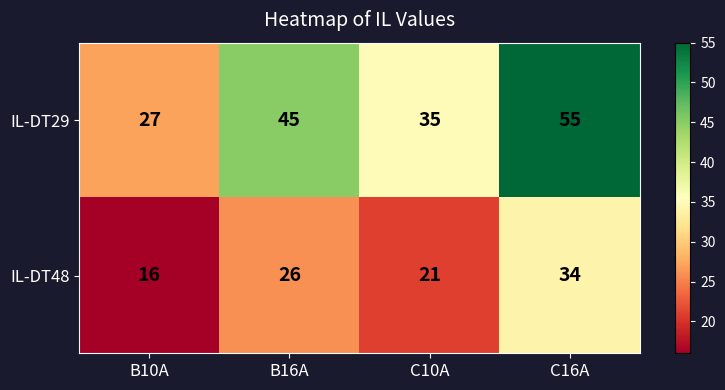

What is the difference between the second highest and second lowest values in the IL-DT29 series?

10